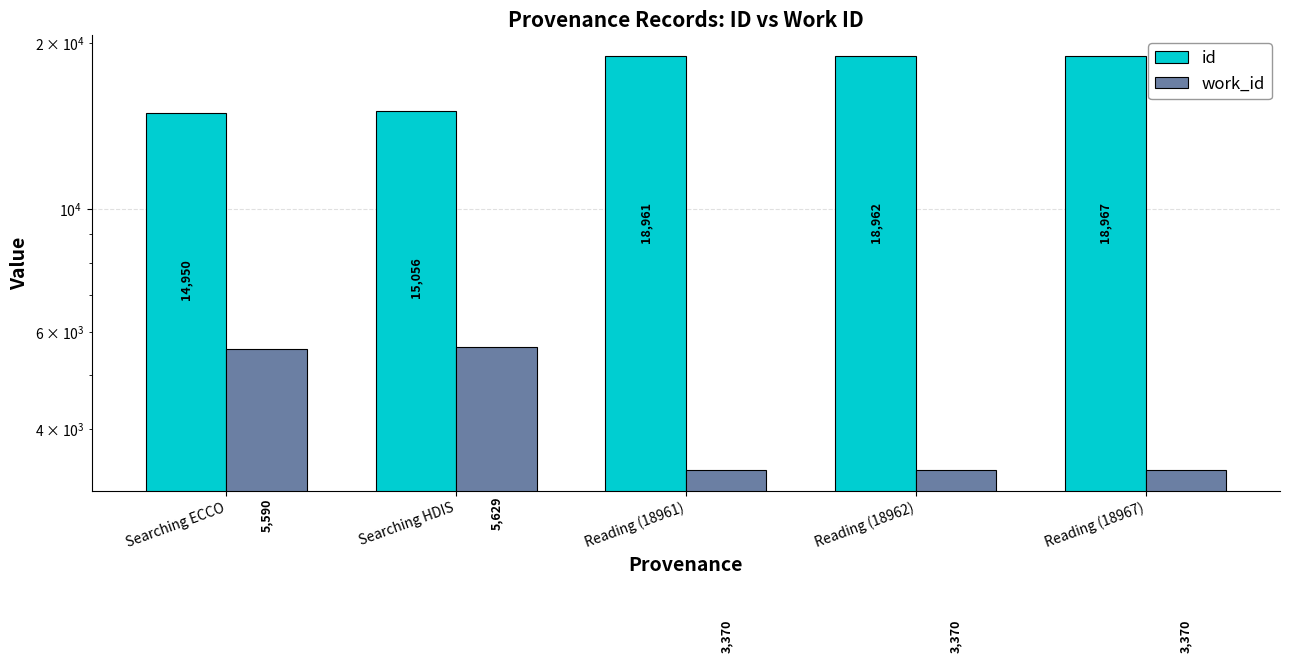

At which category is the sum across all series the highest?

Reading (18967)